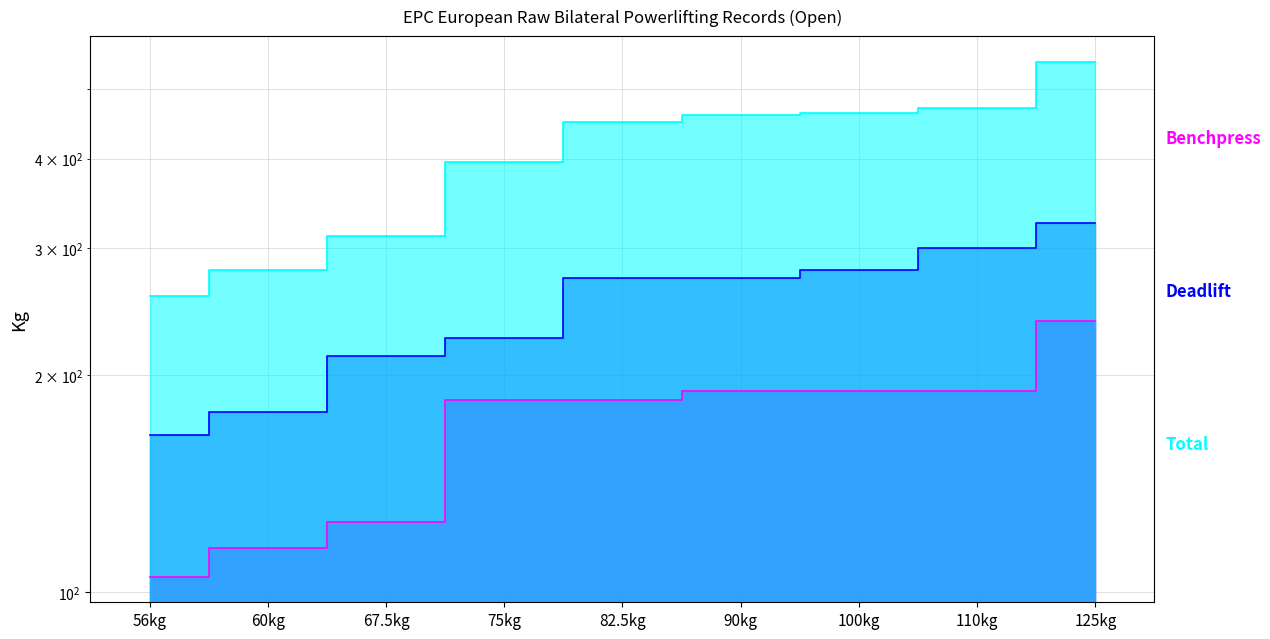

At how many categories does at least one series exceed 318?

6